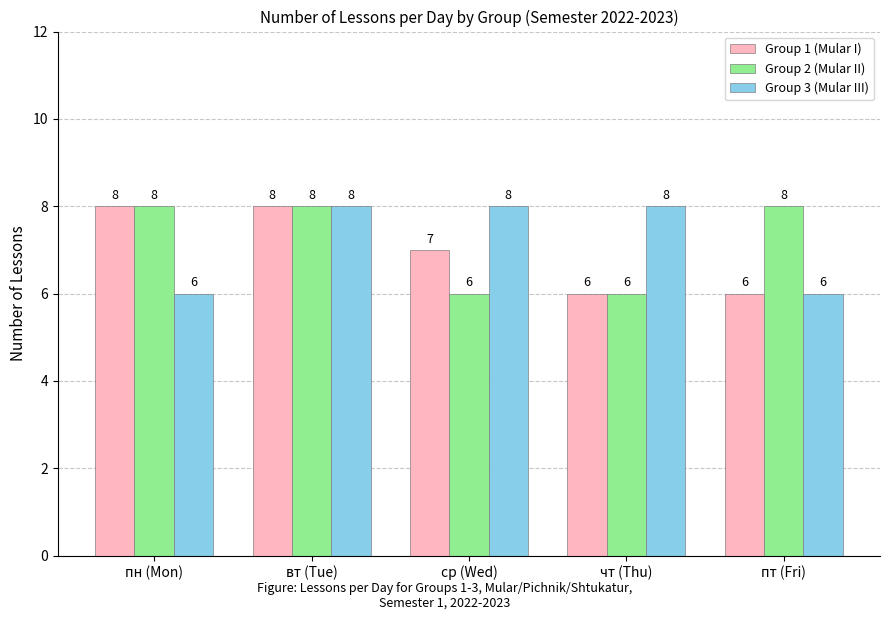

How many data points does each series have?

5